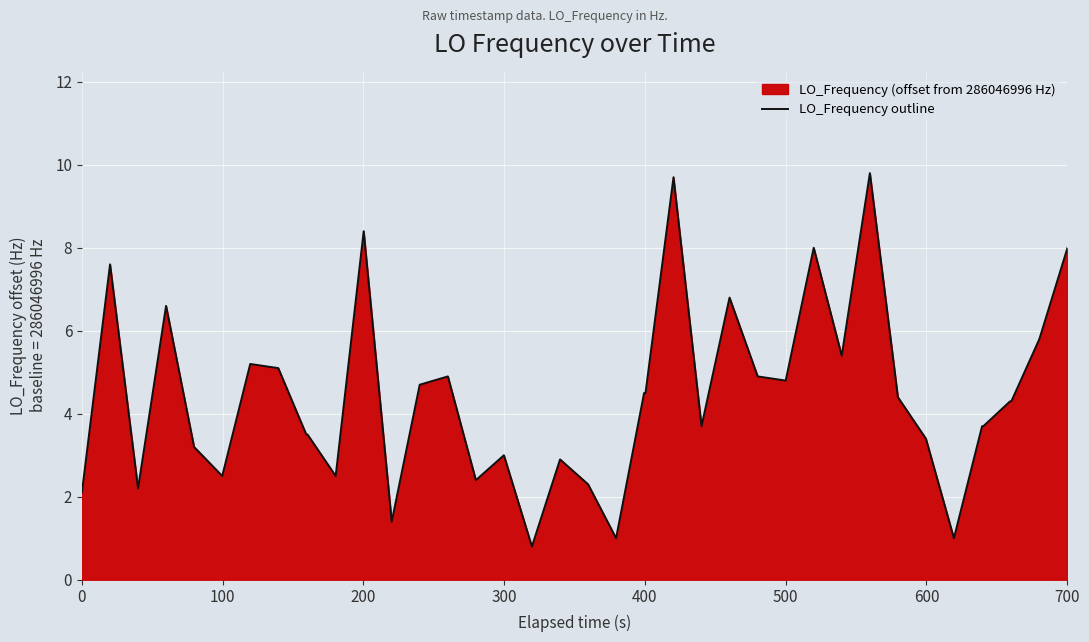

What is the greatest value displayed?

9.8